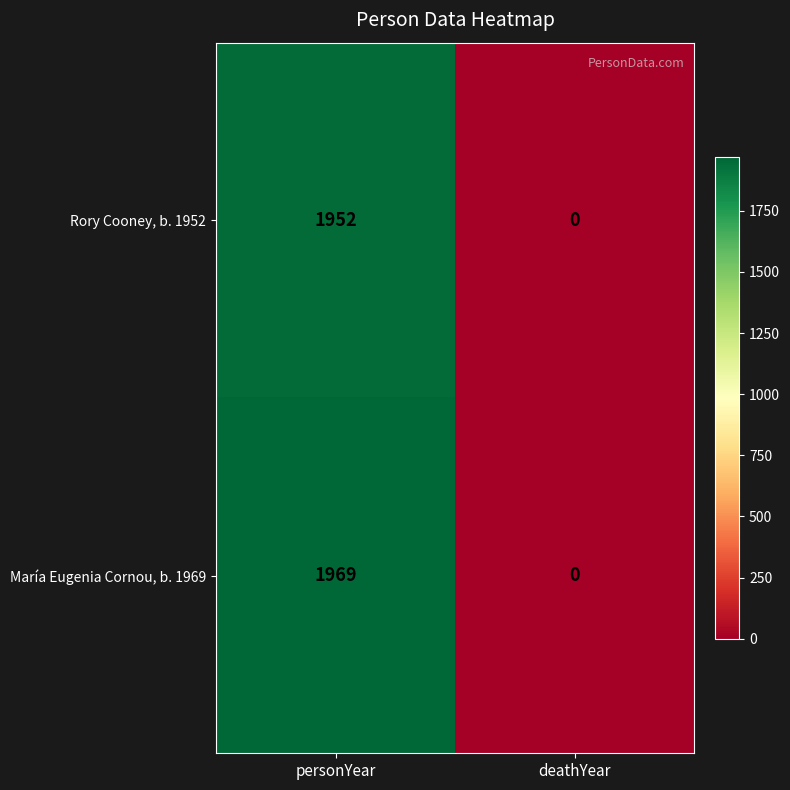

What is the maximum value shown in the chart?

1969